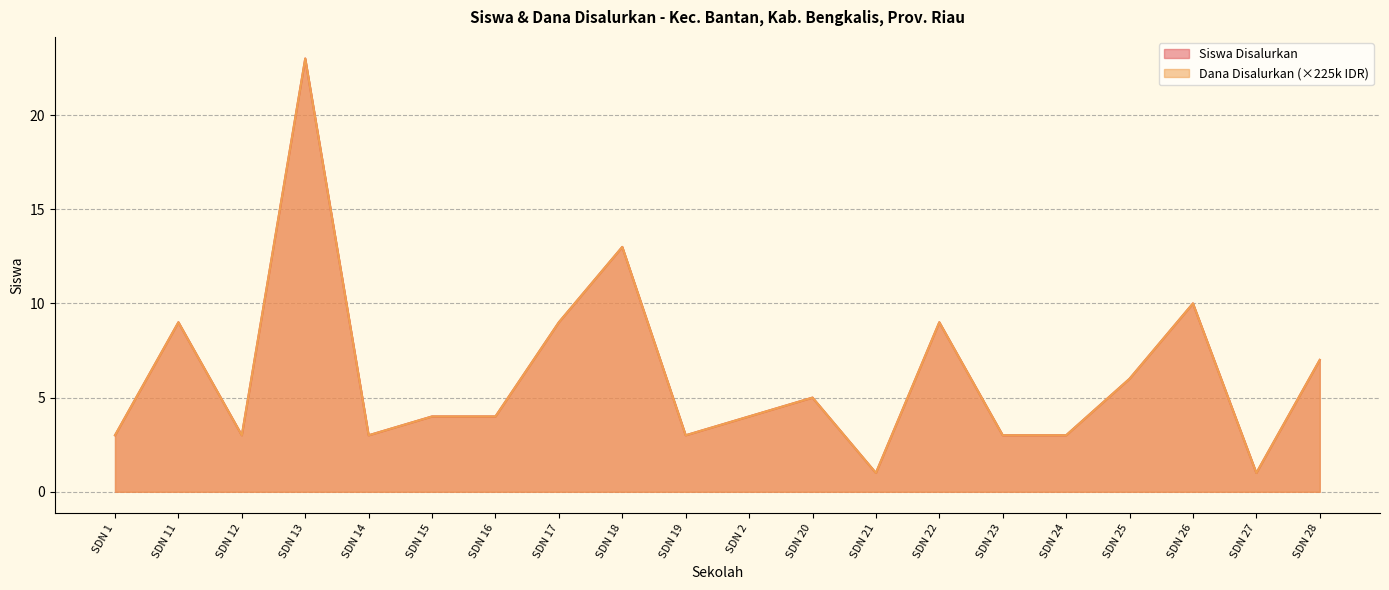

True or false: Dana Disalurkan and Siswa Disalurkan intersect in this chart.

False